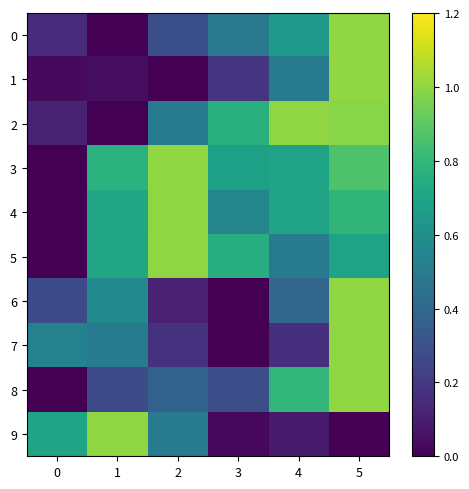

Reading left to right, extract all data points from this chart.

0: 0=0.1	1=0.0	2=0.3	3=0.5	4=0.6	5=1.0
1: 0=0.0	1=0.0	2=0.0	3=0.2	4=0.5	5=1.0
2: 0=0.1	1=0.0	2=0.5	3=0.8	4=1.0	5=1.0
3: 0=0.0	1=0.8	2=1.0	3=0.7	4=0.7	5=0.9
4: 0=0.0	1=0.7	2=1.0	3=0.6	4=0.7	5=0.8
5: 0=0.0	1=0.7	2=1.0	3=0.7	4=0.5	5=0.7
6: 0=0.3	1=0.6	2=0.1	3=0.0	4=0.4	5=1.0
7: 0=0.5	1=0.5	2=0.2	3=0.0	4=0.2	5=1.0
8: 0=0.0	1=0.3	2=0.4	3=0.3	4=0.8	5=1.0
9: 0=0.7	1=1.0	2=0.5	3=0.0	4=0.1	5=0.0